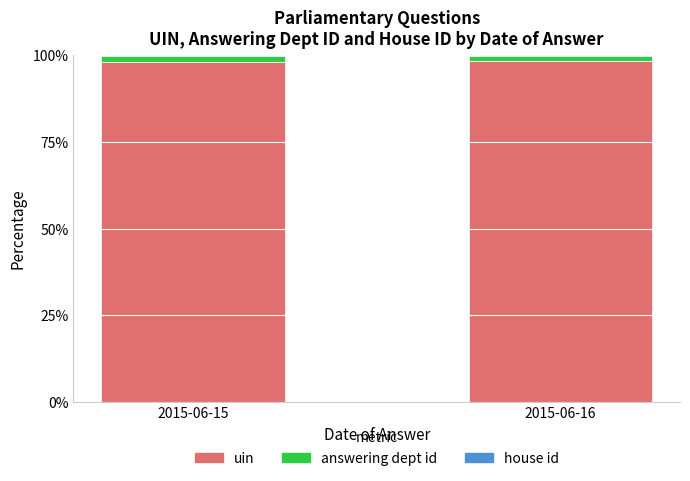

Is it true that uin equals 146.6 at 2015-06-15?

False